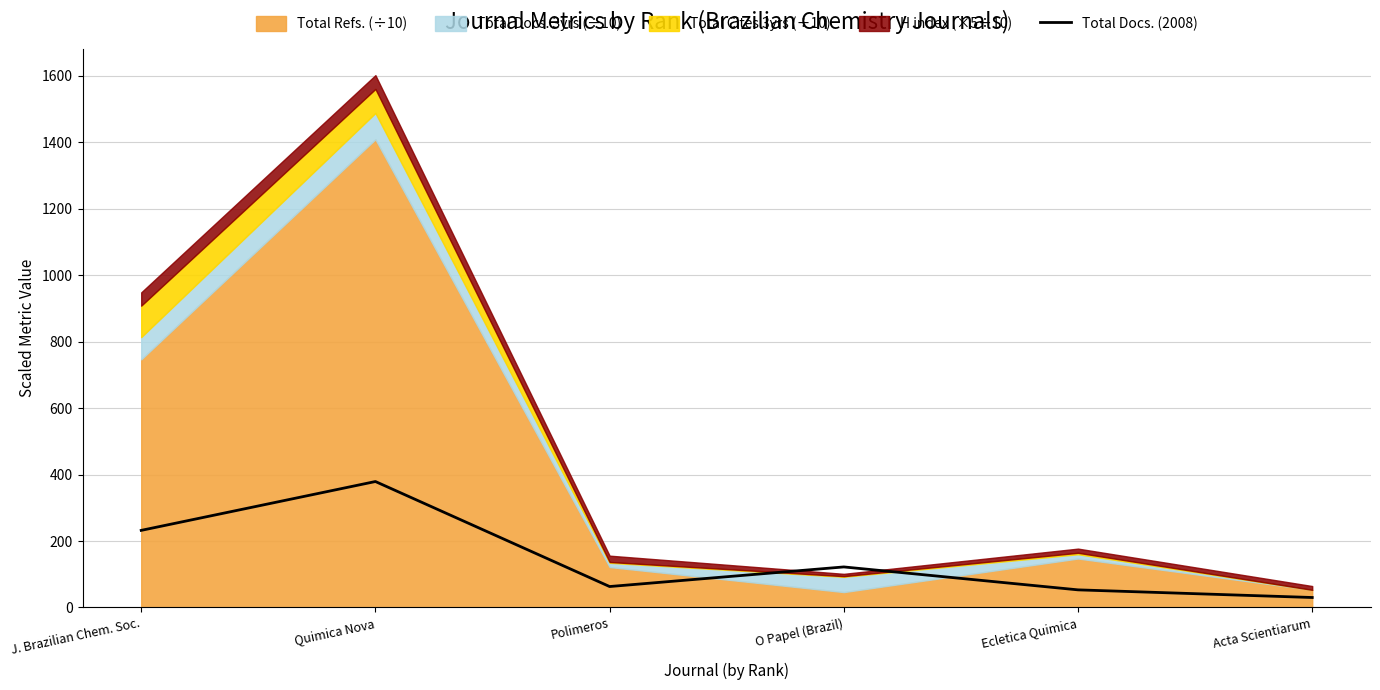

Where is the first local minimum?

Polimeros